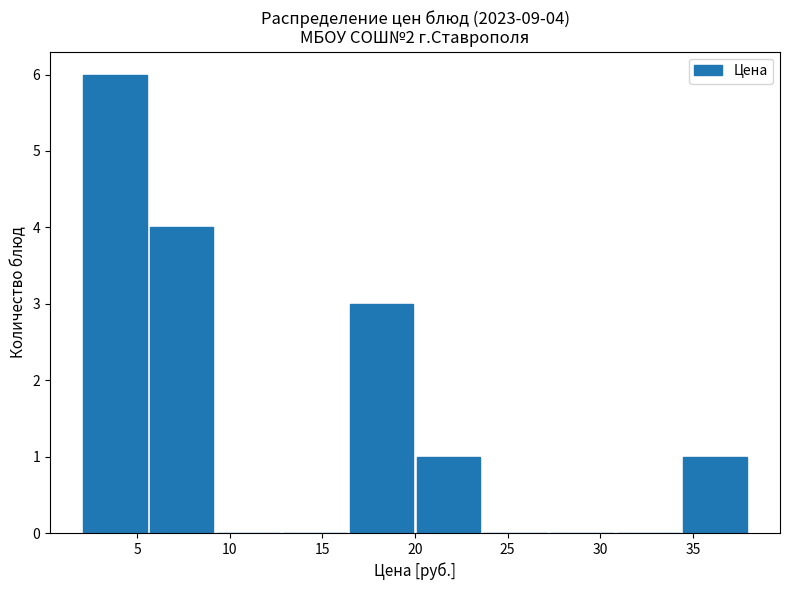

Which range on the x-axis has the tallest bar?

2.0 to 5.6